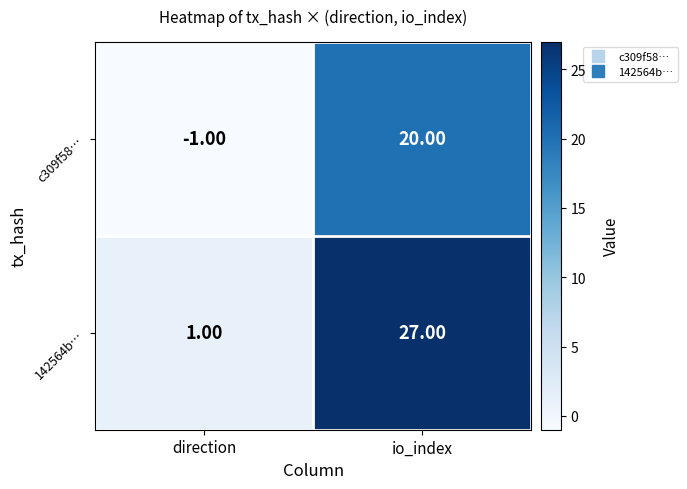

Rank the series by their maximum value, from lowest to highest.

c309f58…, 142564b…